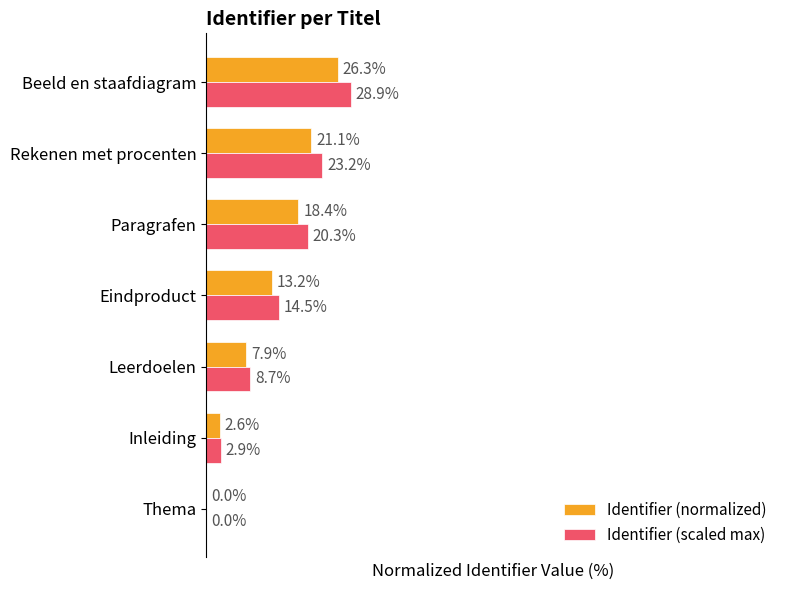

At which category is the sum across all series the highest?

Beeld en staafdiagram